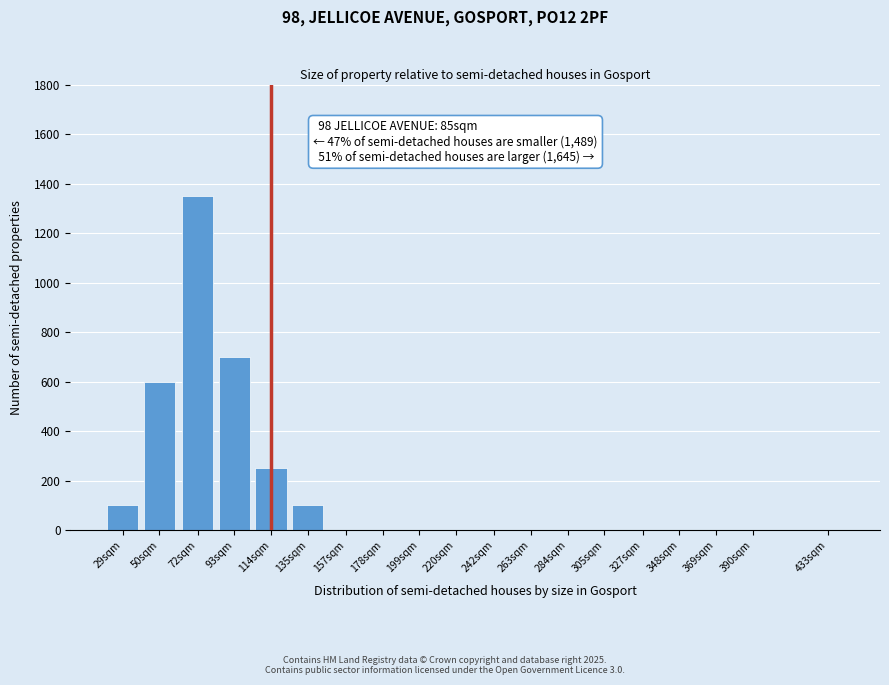

Reading left to right, transcribe all the data shown in this chart.

29sqm=100	50sqm=600	72sqm=1350	93sqm=700	114sqm=250	135sqm=100	157sqm=0	178sqm=0	199sqm=0	220sqm=0	242sqm=0	263sqm=0	284sqm=0	305sqm=0	327sqm=0	348sqm=0	369sqm=0	390sqm=0	433sqm=0